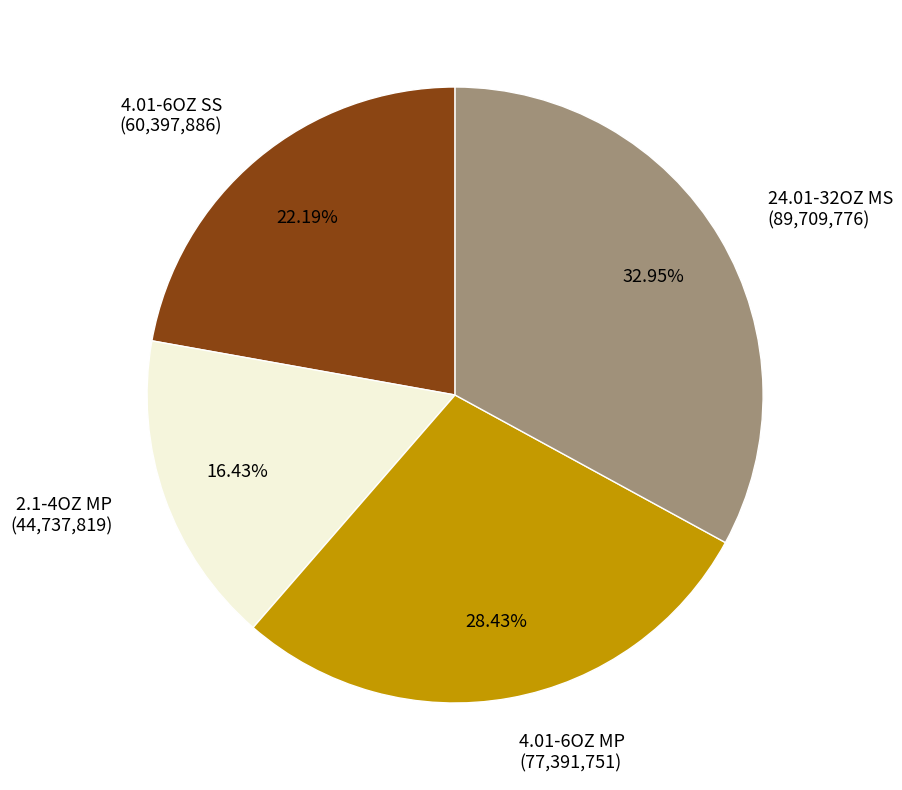

Does 2.1-4OZ MP represent more than half of the total?

No